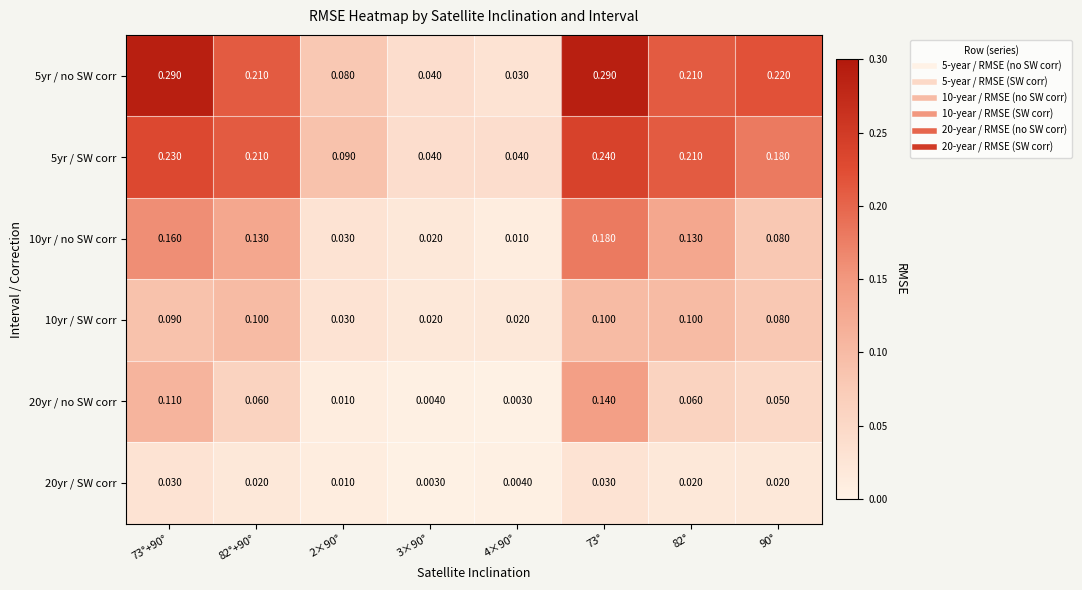

Is the value of 5yr / SW corr at 73° greater than the value of 5yr / no SW corr at 73°+90°?

No